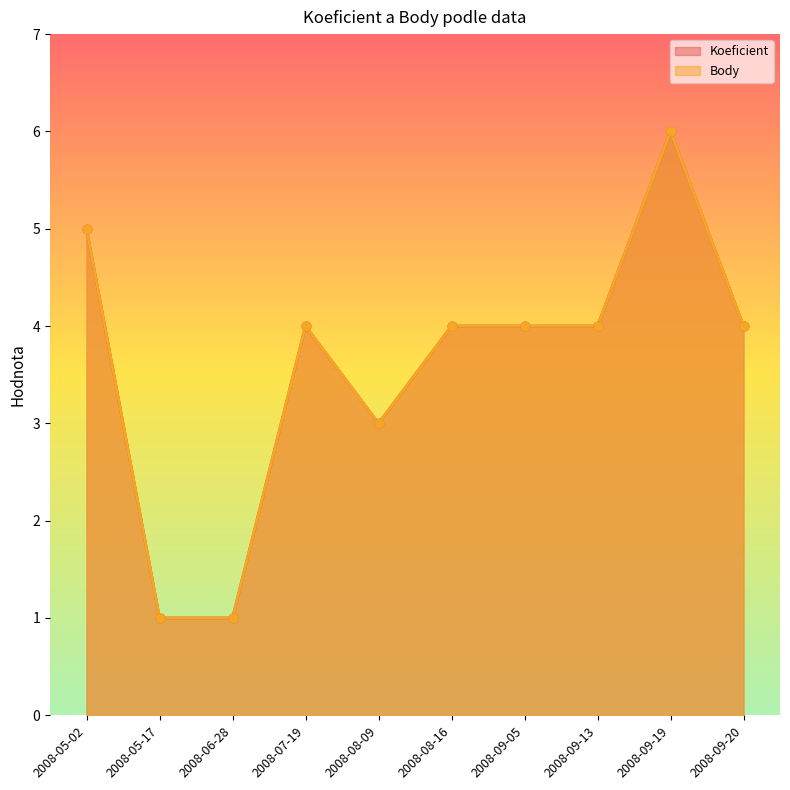

At how many categories does at least one series exceed 3?

7